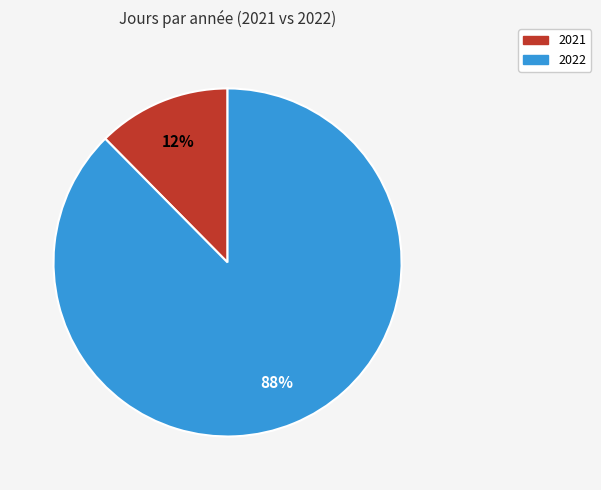

To the nearest percent, what portion does 2021 represent?

12%